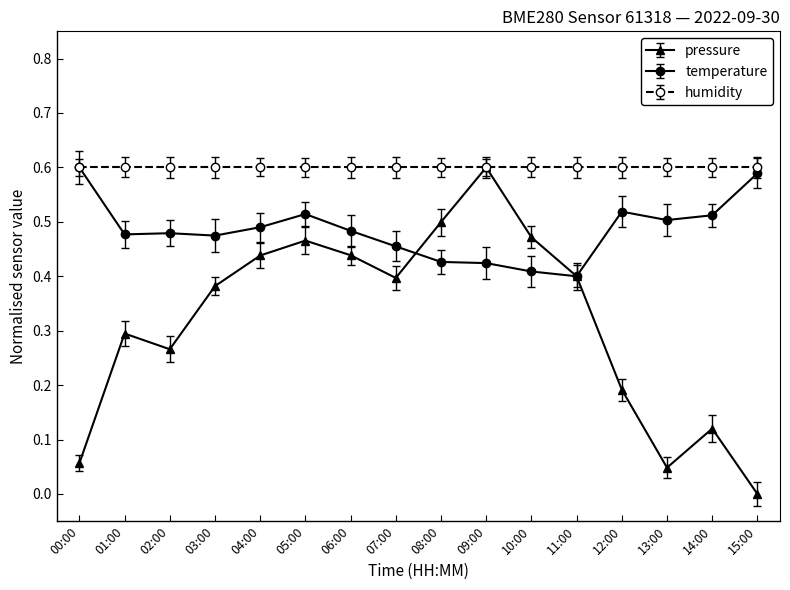

At which label does pressure reach its minimum?

15:00